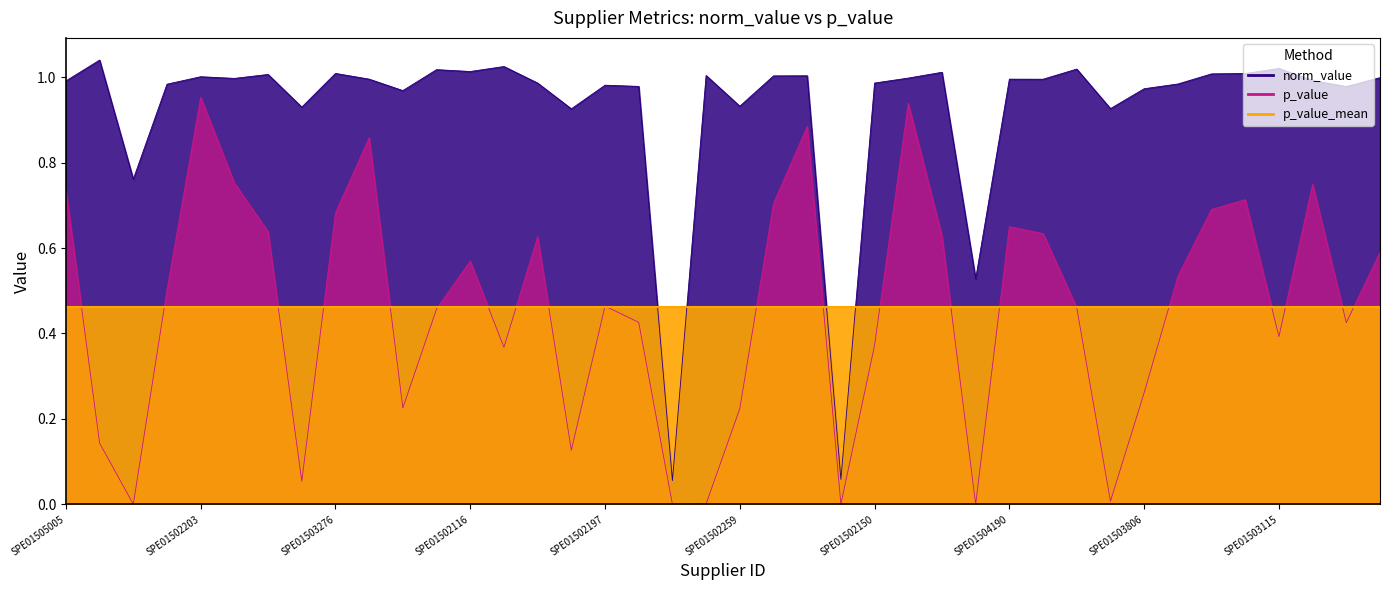

How many categories are shown in the chart?

40